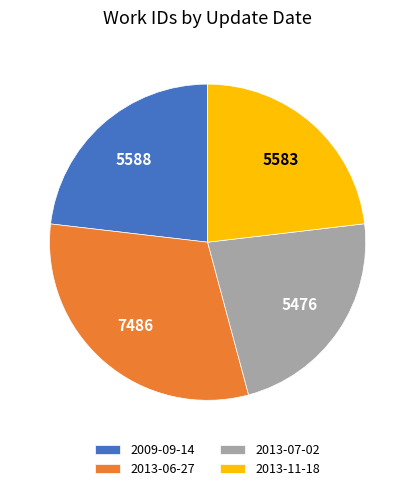

Which category has the biggest portion of the pie?

2013-06-27